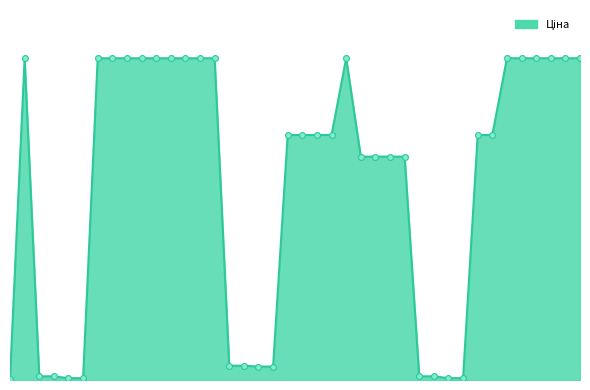

Is this an area chart (filled region under the line)?

Yes